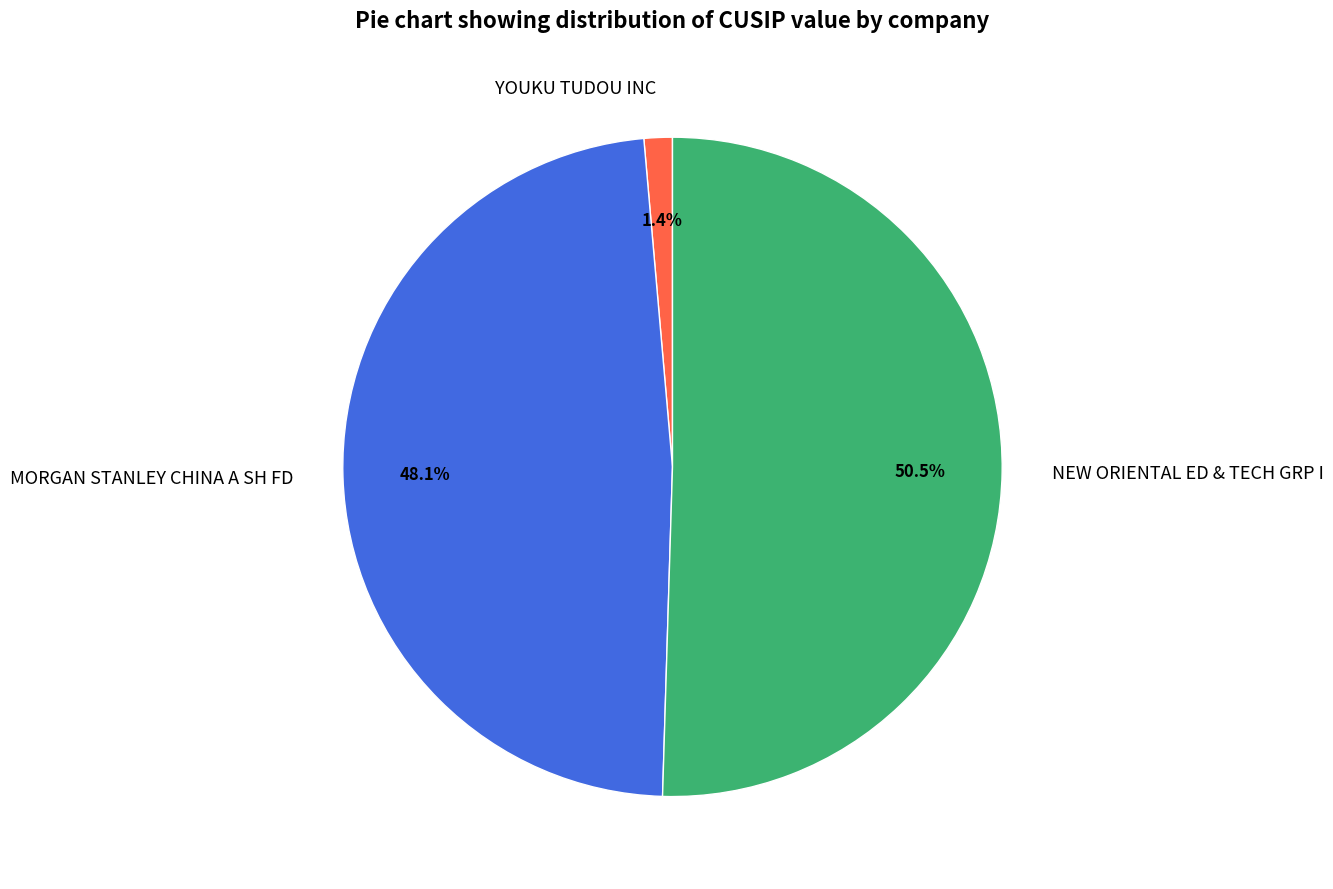

How much of the chart is everything except YOUKU TUDOU INC?

98.6%